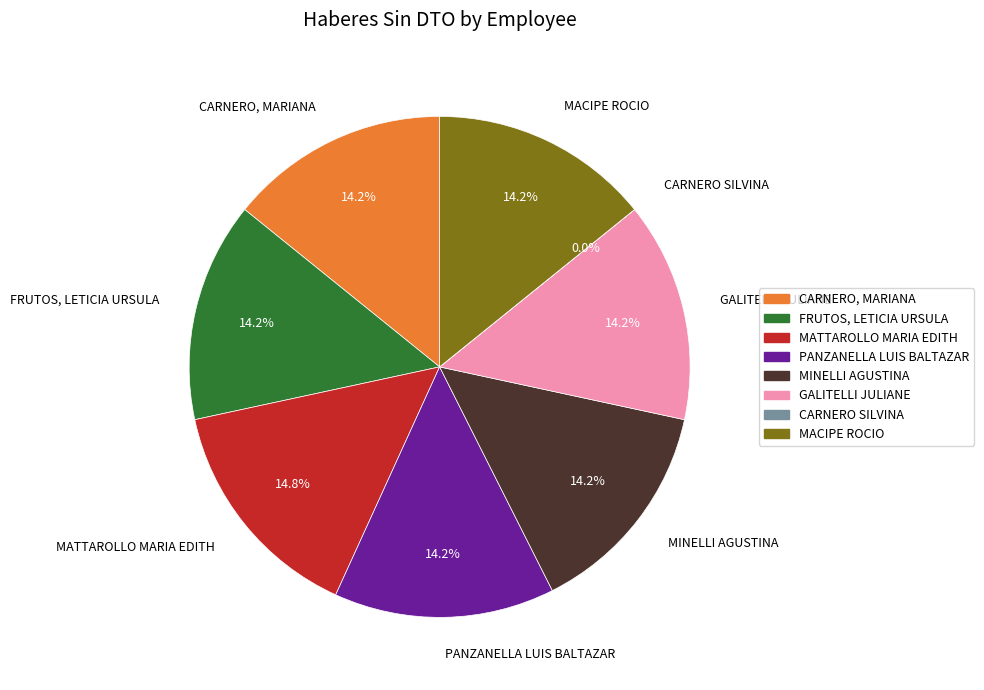

What is the largest slice in the pie chart?

MATTAROLLO MARIA EDITH